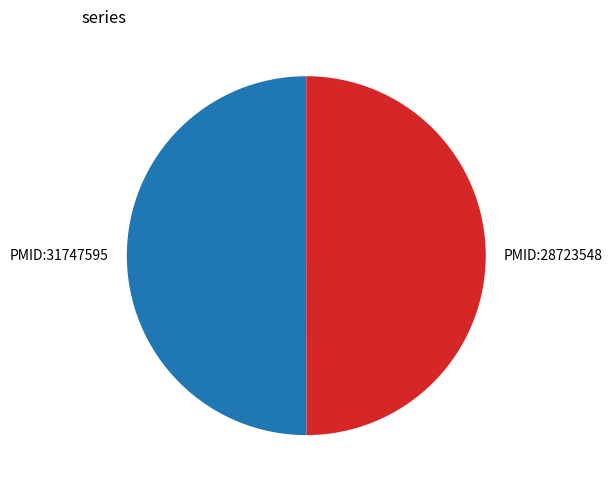

Is it true that PMID:28723548 is 60% of the pie?

False